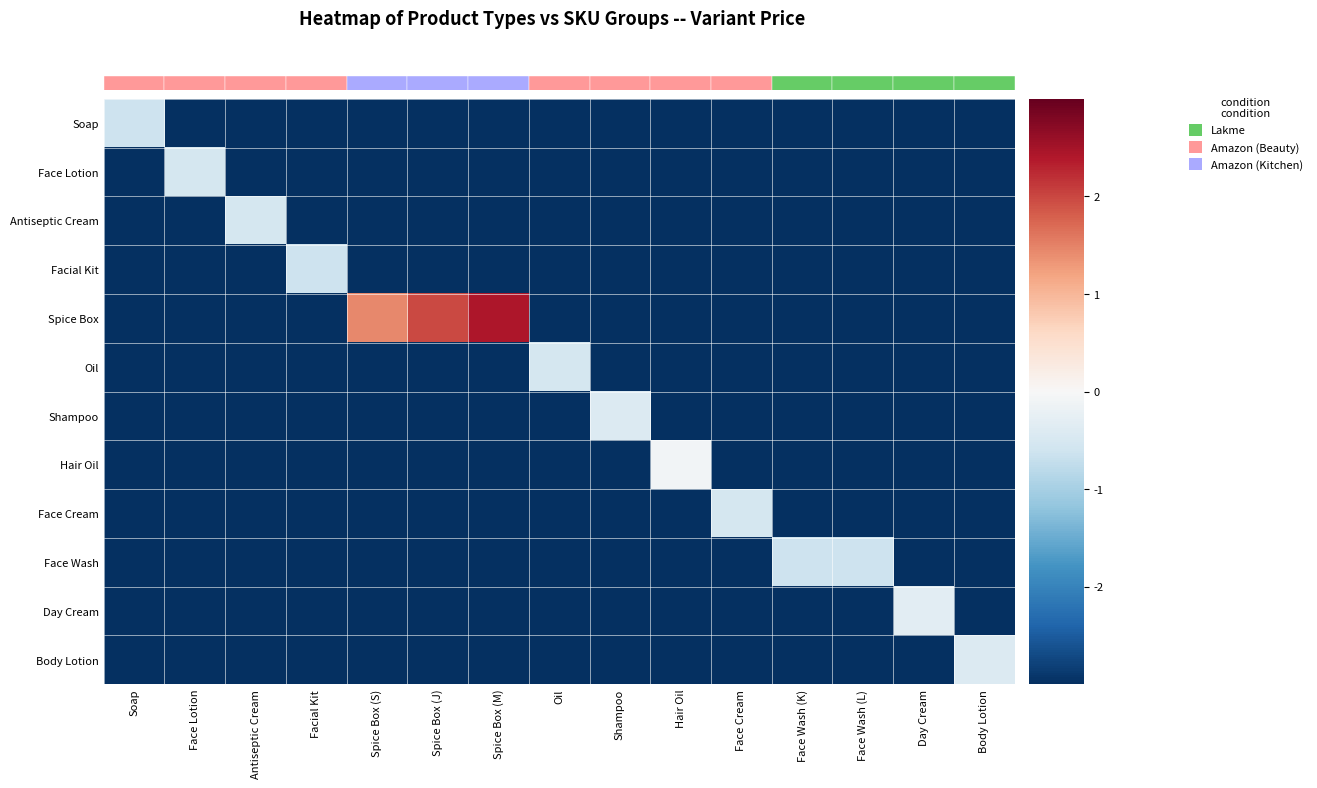

What is the minimum value for Oil?

-3.0